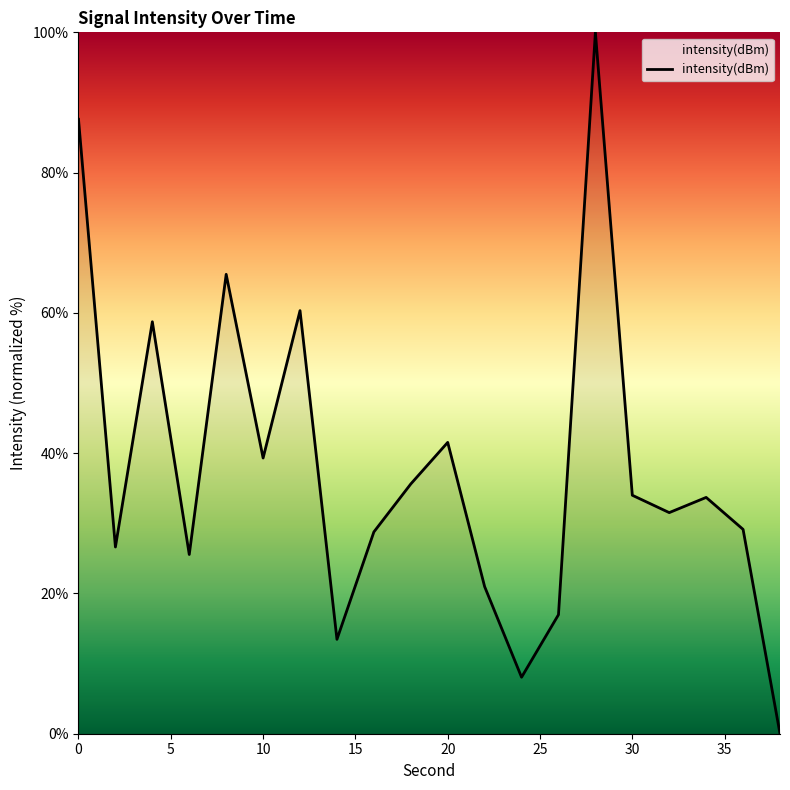

What is the maximum value shown in the chart?

100.0